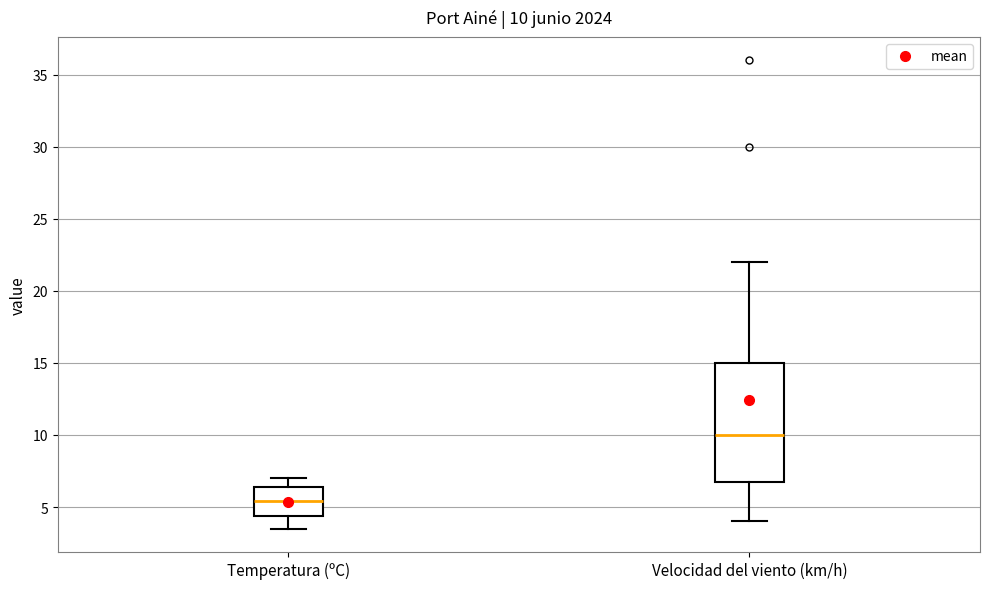

Which box is the tallest, from its lower edge to its upper edge?

Velocidad del viento (km/h)